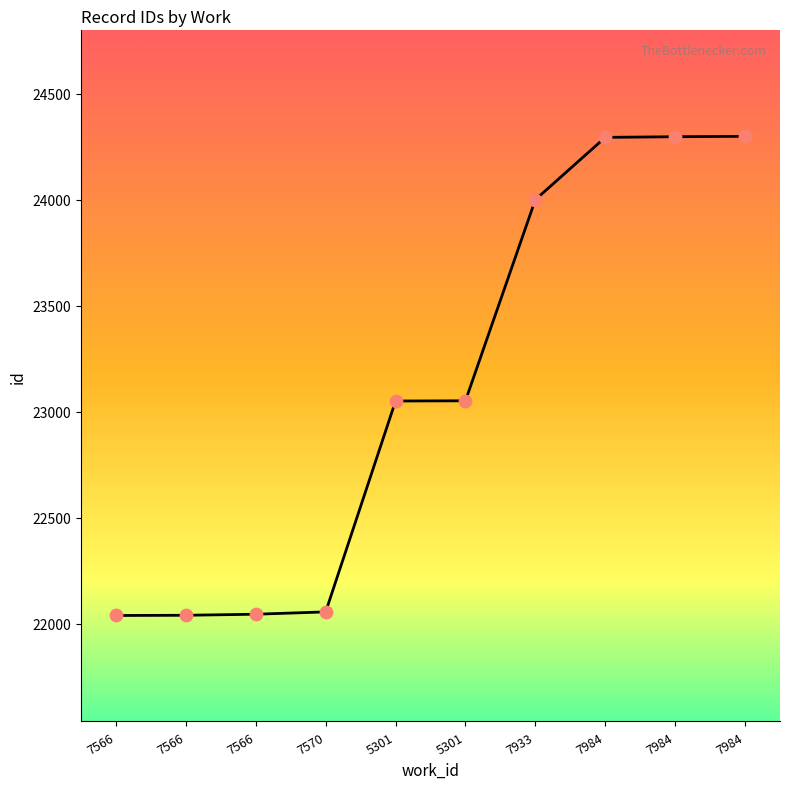

How many lines are shown in the chart?

1